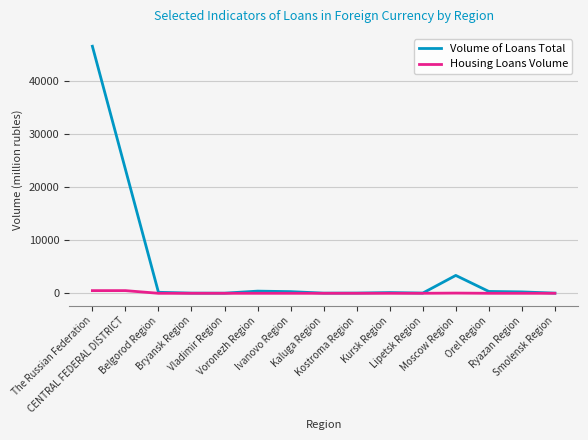

The Volume of Loans Total series shows 46535 at The Russian Federation. True or false?

True